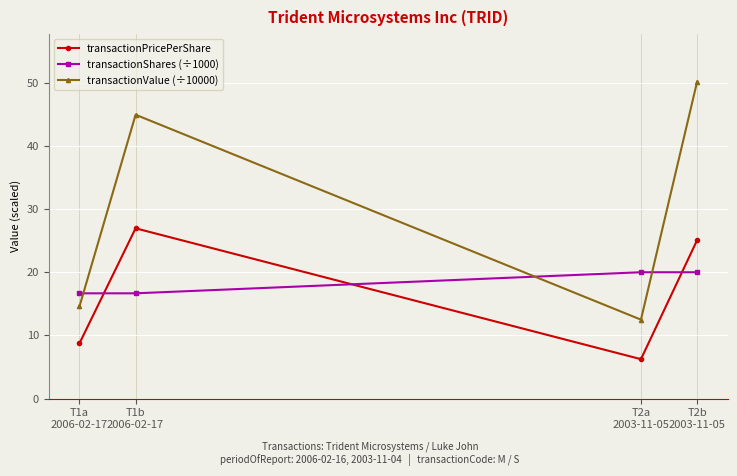

At which category does the chart reach its peak across all series?

T2b
2003-11-05